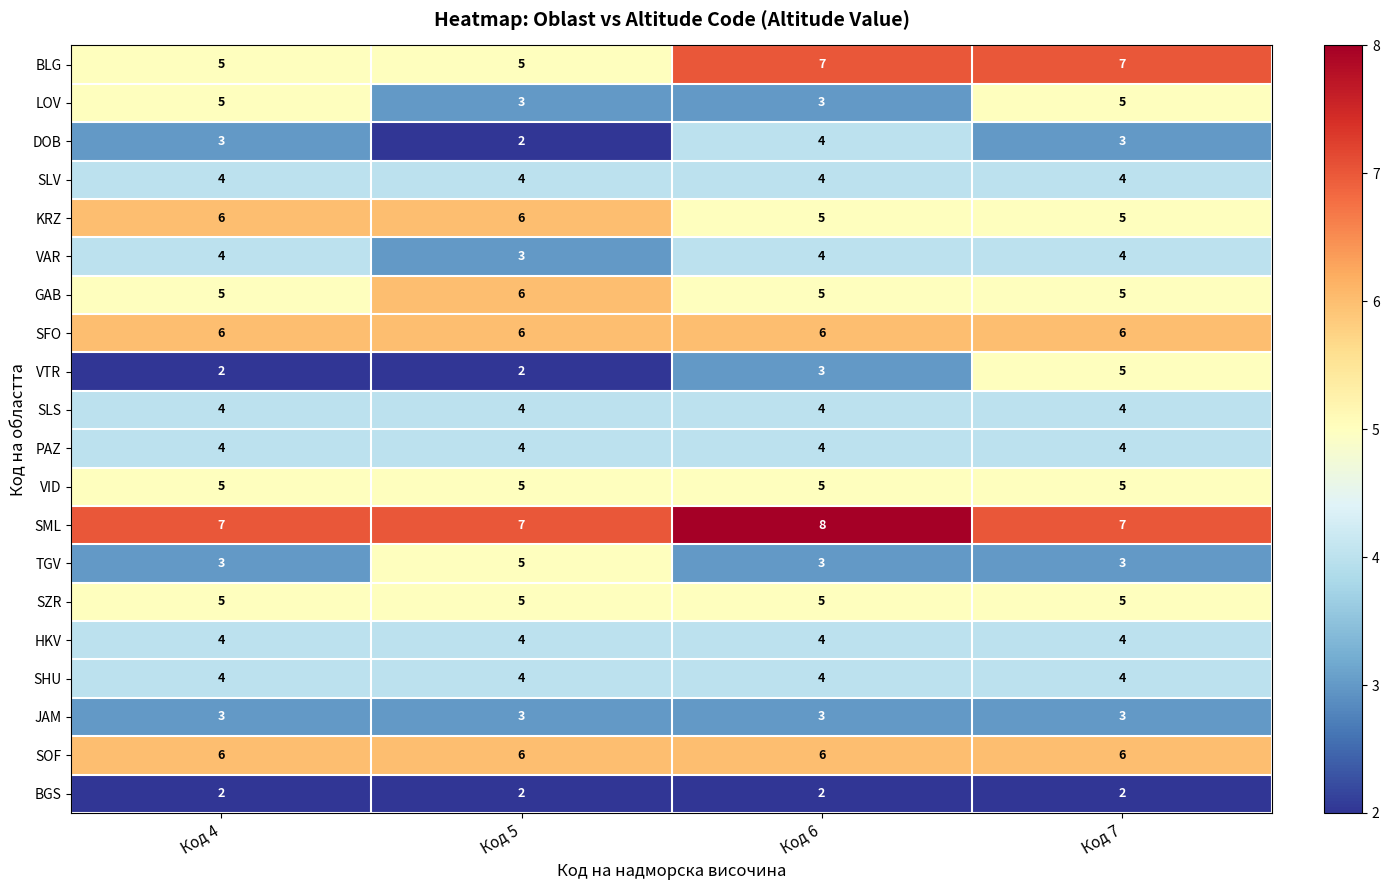

How many values in the BLG series are below 7?

2